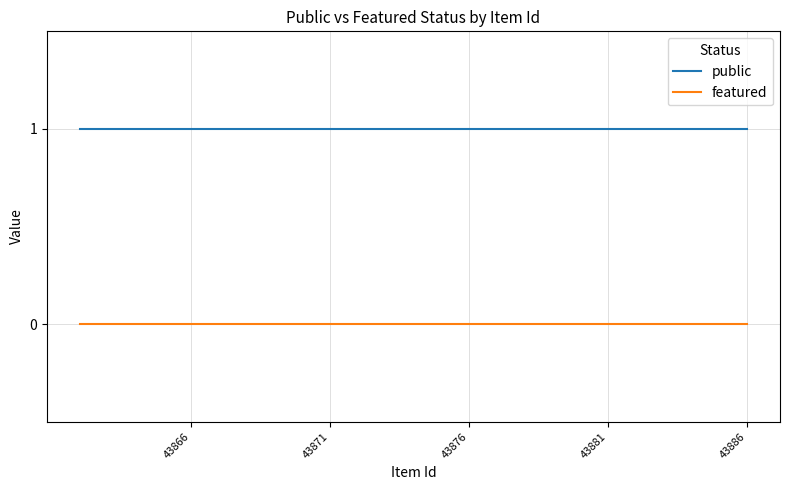

What are all the series names shown in the legend?

public, featured